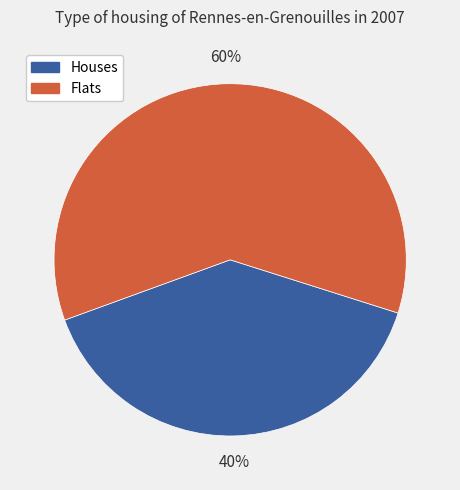

Do Flats and Houses together represent more than half of the pie?

Yes